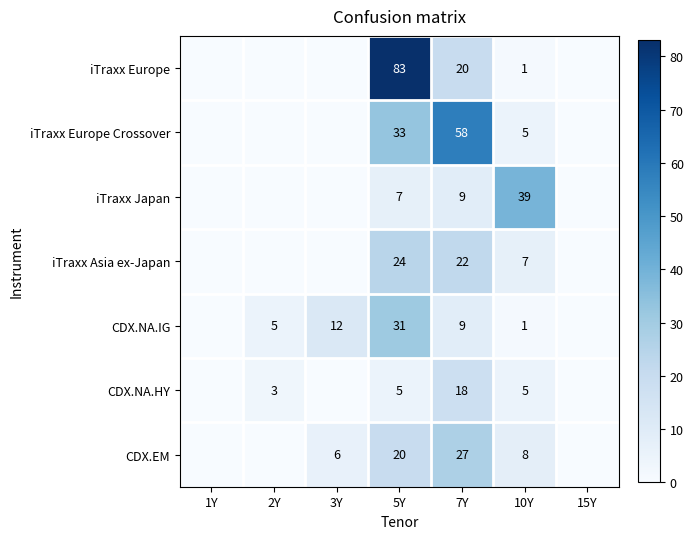

The CDX.NA.IG series shows 5 at 2Y. True or false?

True